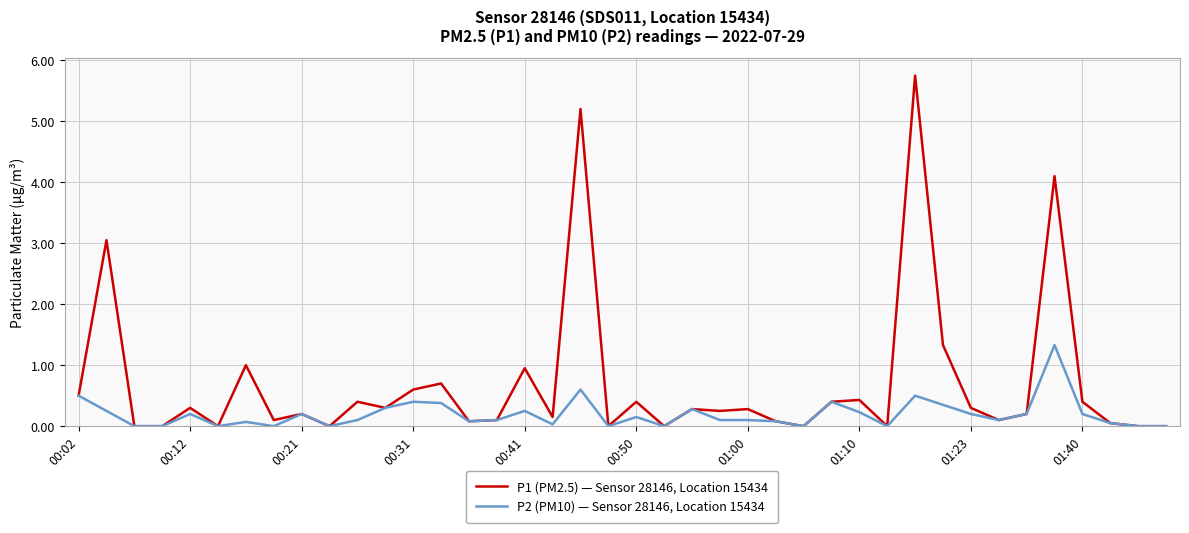

Rank the series by their average value, from highest to lowest.

P1 (PM2.5) — Sensor 28146, Location 15434, P2 (PM10) — Sensor 28146, Location 15434